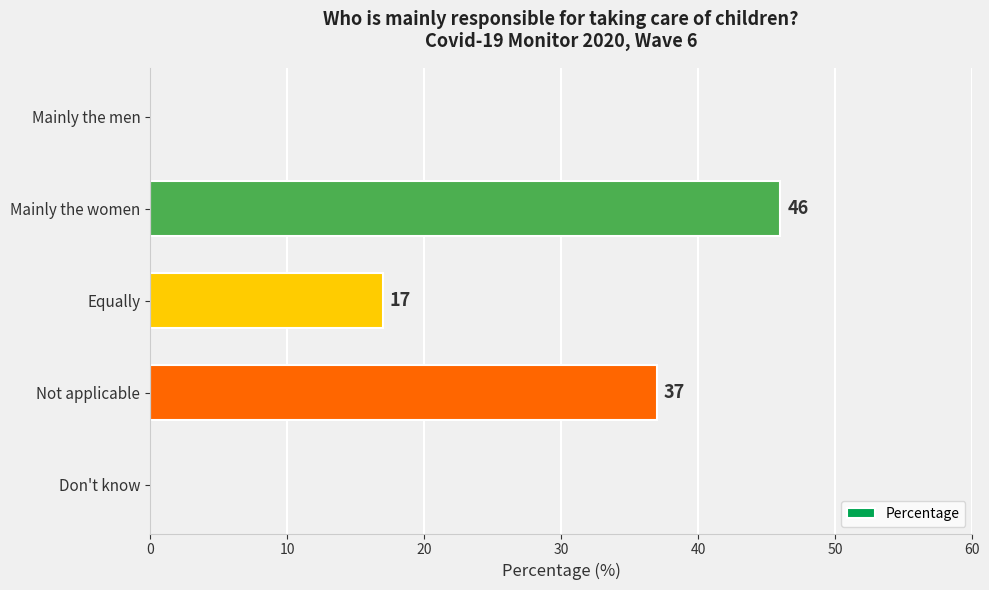

How many values are above zero?

3